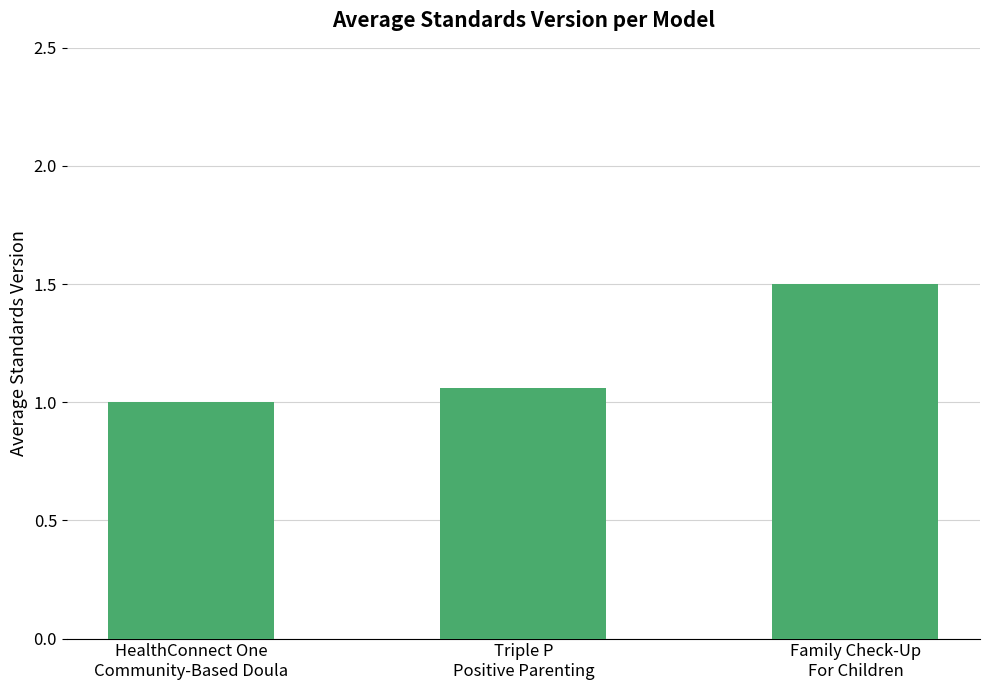

At which category does the chart reach its peak across all series?

Family Check-Up
For Children